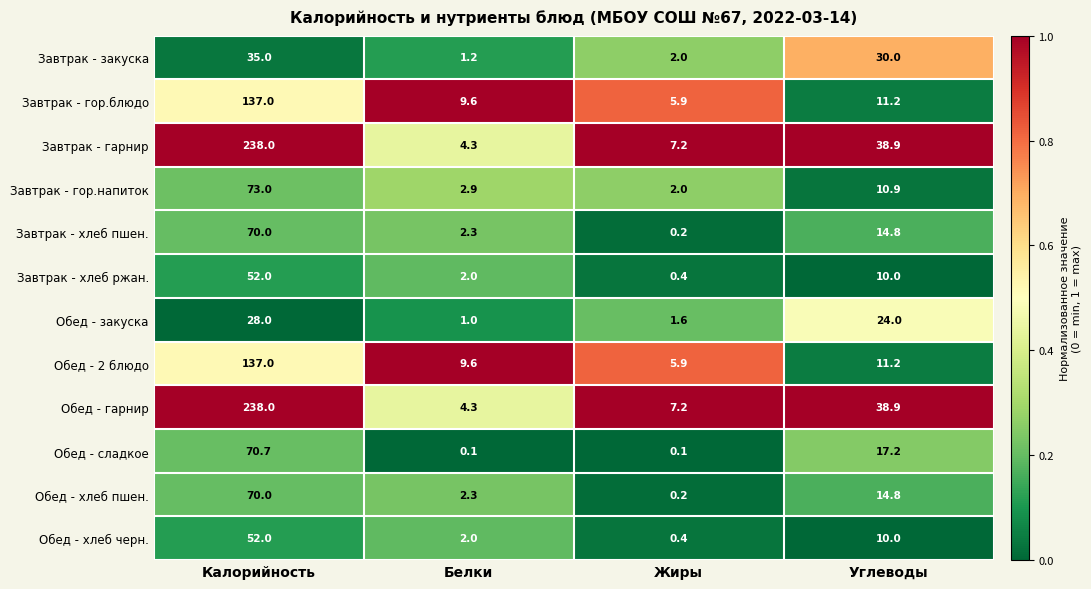

At which category does the chart reach its peak across all series?

Калорийность